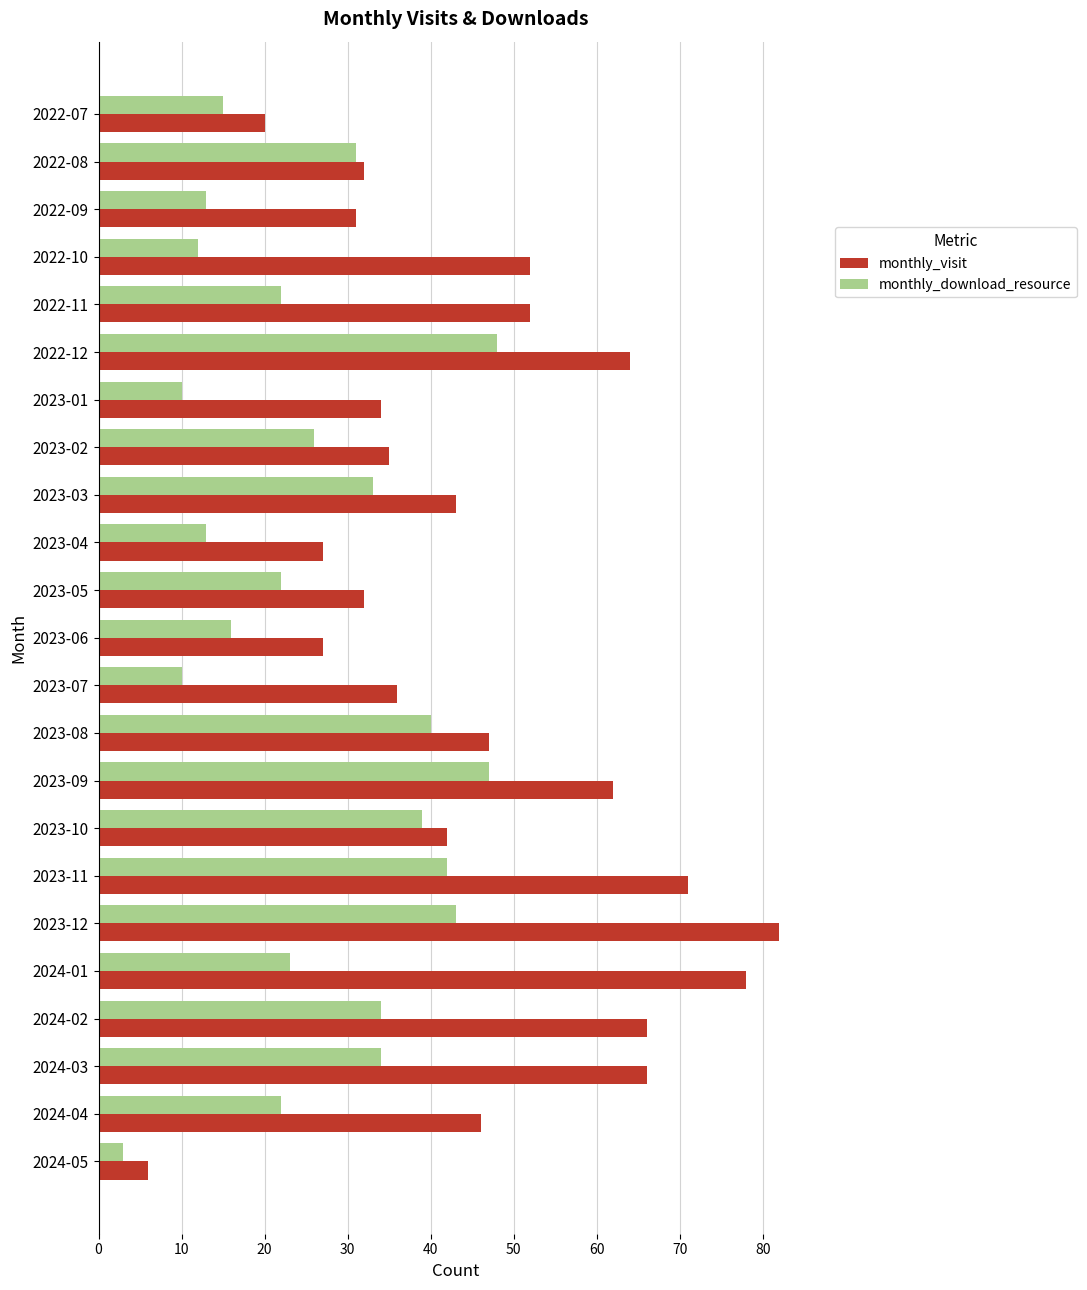

What are all the series names shown in the legend?

monthly_visit, monthly_download_resource